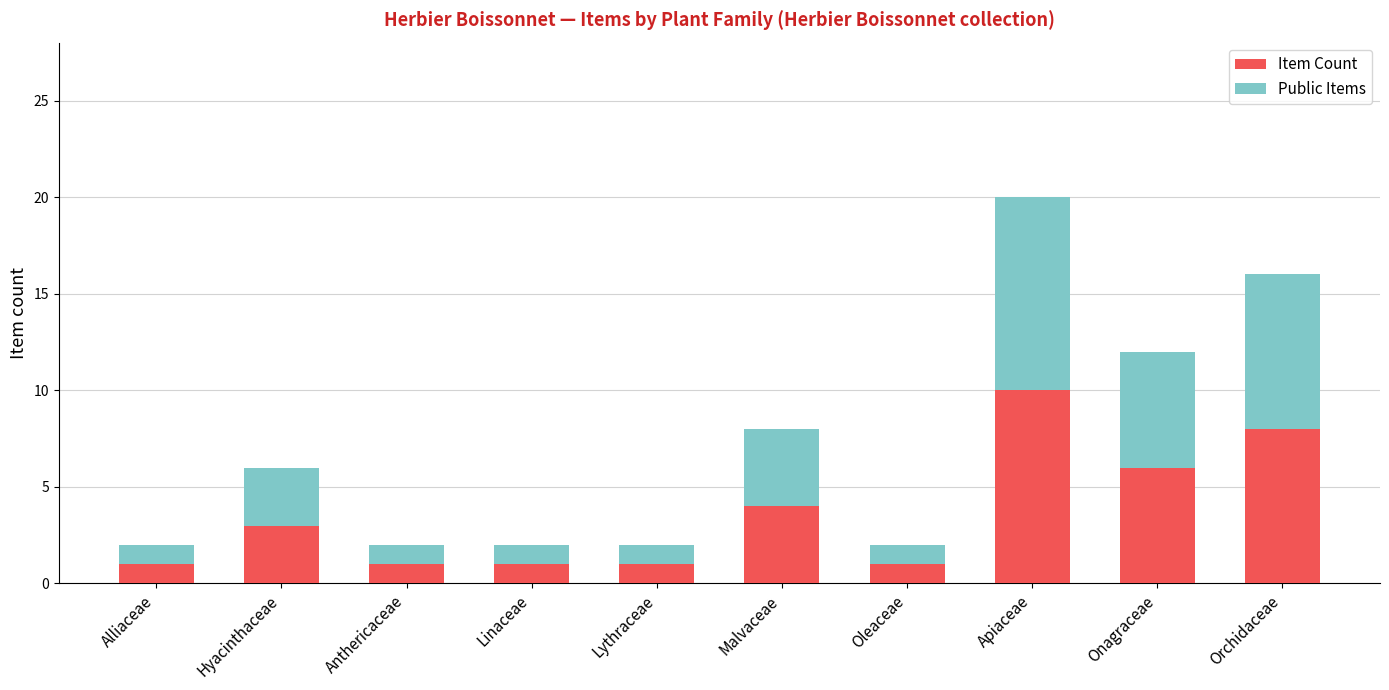

What is the sum of the Item Count values at Linaceae and Onagraceae?

7